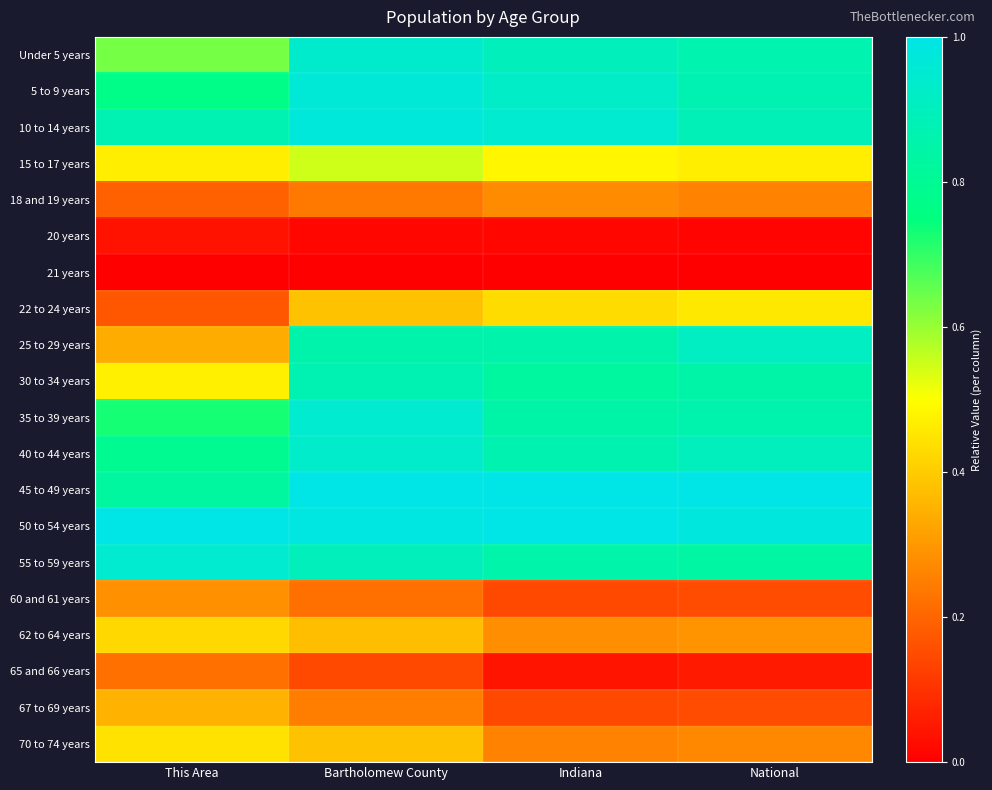

Reading left to right, extract all data points from this chart.

Under 5 years: This Area=0.6	Bartholomew County=0.9	Indiana=0.9	National=0.9
5 to 9 years: This Area=0.8	Bartholomew County=1.0	Indiana=0.9	National=0.9
10 to 14 years: This Area=0.9	Bartholomew County=1.0	Indiana=0.9	National=0.9
15 to 17 years: This Area=0.5	Bartholomew County=0.5	Indiana=0.5	National=0.5
18 and 19 years: This Area=0.2	Bartholomew County=0.2	Indiana=0.3	National=0.3
20 years: This Area=0.0	Bartholomew County=0.0	Indiana=0.0	National=0.0
21 years: This Area=0.0	Bartholomew County=0.0	Indiana=0.0	National=0.0
22 to 24 years: This Area=0.2	Bartholomew County=0.4	Indiana=0.4	National=0.5
25 to 29 years: This Area=0.3	Bartholomew County=0.9	Indiana=0.9	National=0.9
30 to 34 years: This Area=0.5	Bartholomew County=0.9	Indiana=0.8	National=0.9
35 to 39 years: This Area=0.7	Bartholomew County=0.9	Indiana=0.9	National=0.9
40 to 44 years: This Area=0.8	Bartholomew County=0.9	Indiana=0.9	National=0.9
45 to 49 years: This Area=0.8	Bartholomew County=1.0	Indiana=1.0	National=1.0
50 to 54 years: This Area=1.0	Bartholomew County=1.0	Indiana=1.0	National=1.0
55 to 59 years: This Area=0.9	Bartholomew County=0.9	Indiana=0.9	National=0.8
60 and 61 years: This Area=0.3	Bartholomew County=0.2	Indiana=0.1	National=0.2
62 to 64 years: This Area=0.4	Bartholomew County=0.4	Indiana=0.3	National=0.3
65 and 66 years: This Area=0.2	Bartholomew County=0.1	Indiana=0.0	National=0.1
67 to 69 years: This Area=0.4	Bartholomew County=0.2	Indiana=0.1	National=0.2
70 to 74 years: This Area=0.4	Bartholomew County=0.4	Indiana=0.3	National=0.3